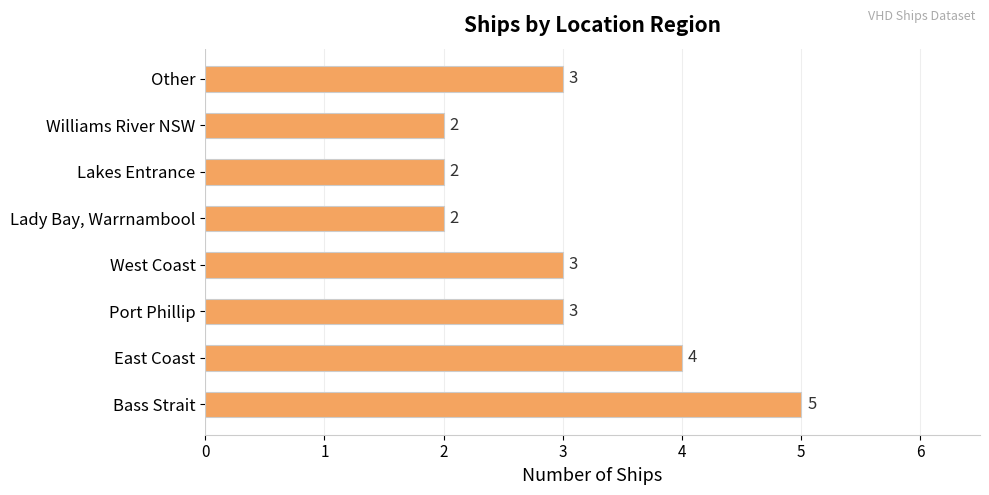

What is the average value?

3